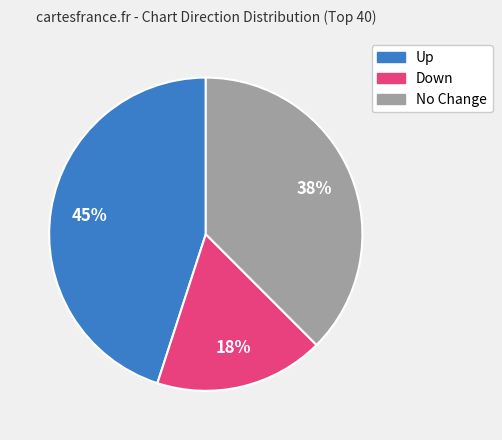

Is there any slice that represents more than half of the pie?

No